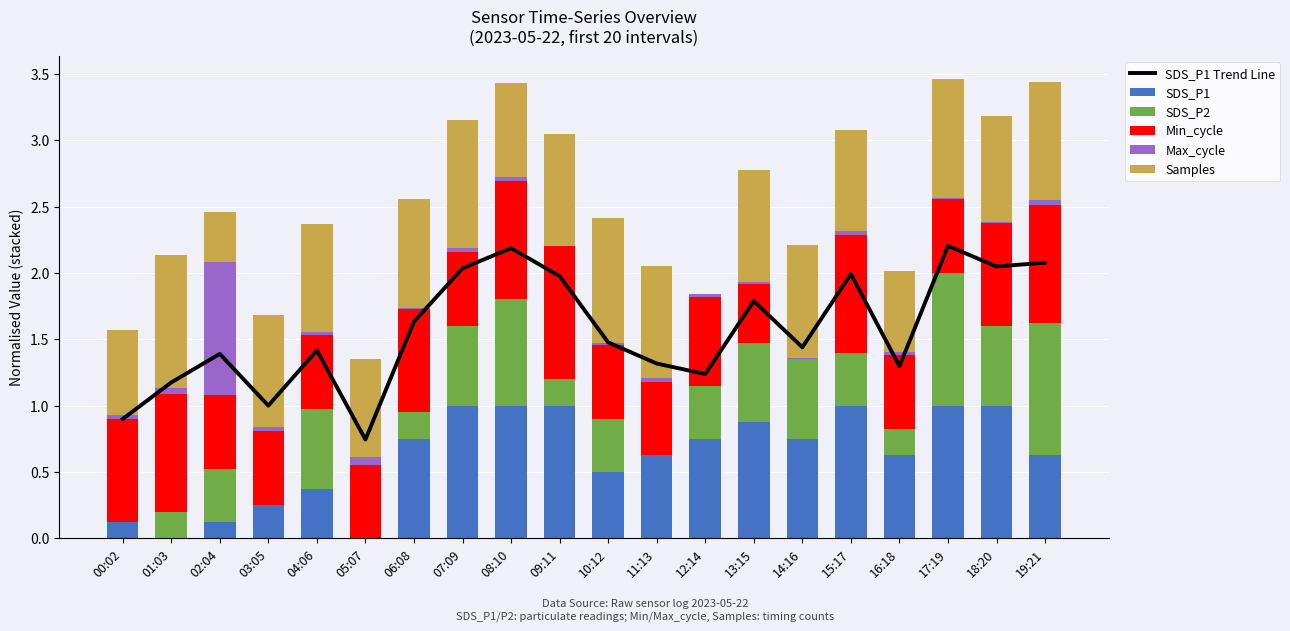

Rank the series by their maximum value, from lowest to highest.

SDS_P2, SDS_P1, Min_cycle, Samples, Max_cycle, SDS_P1 Trend Line